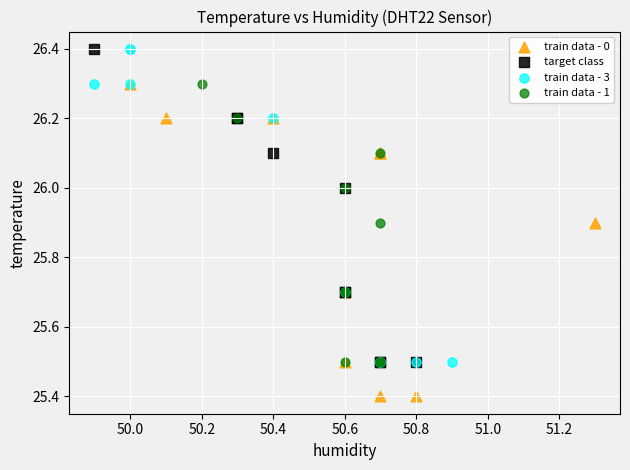

Which series contains the lowest Y value?

train data - 0